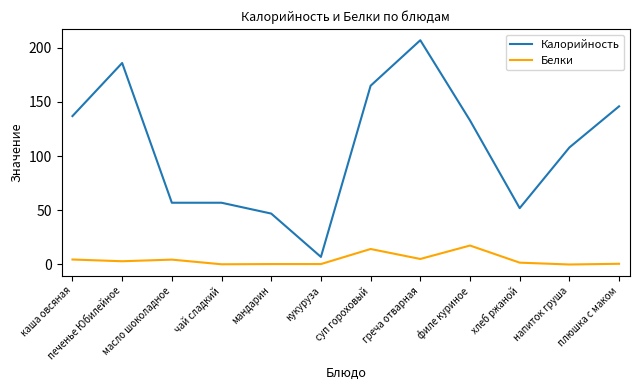

True or false: Белки and Калорийность intersect in this chart.

False